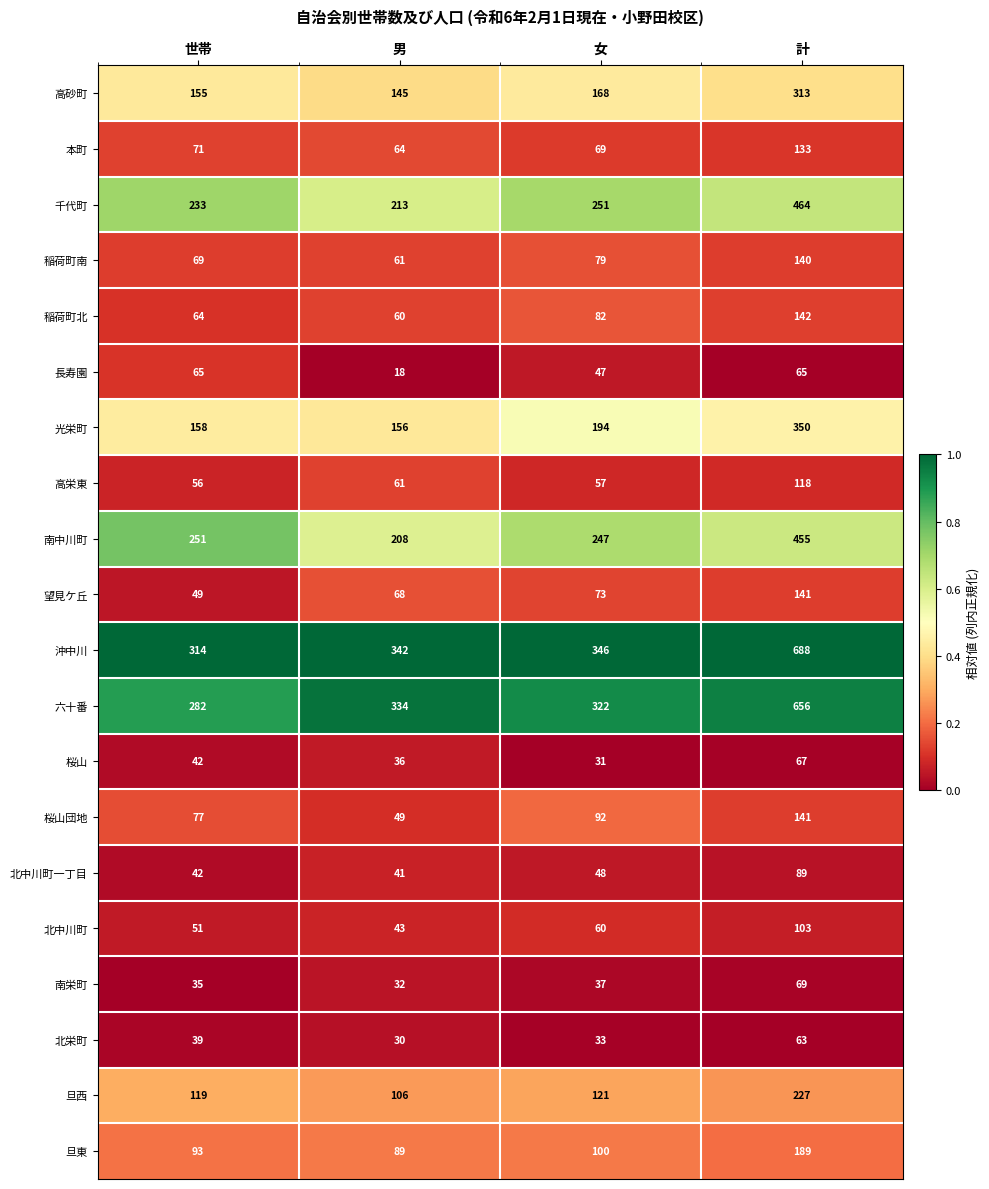

Count the number of data series in this chart.

20